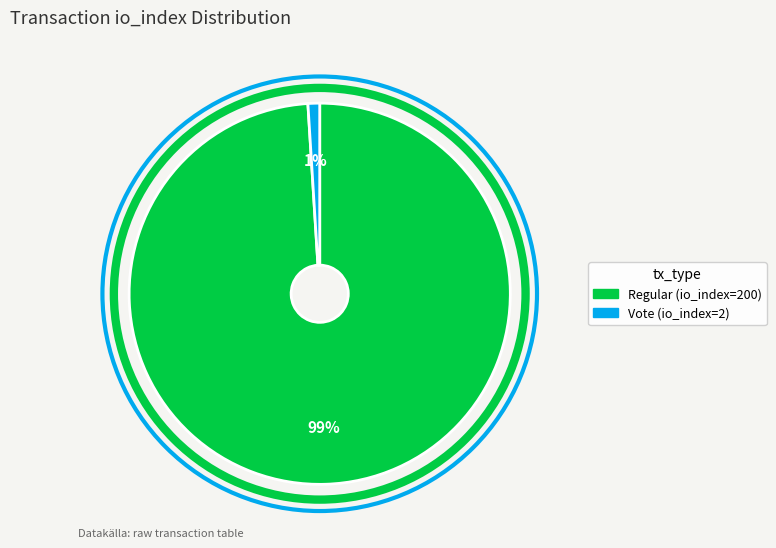

Count the number of slices in the pie.

2